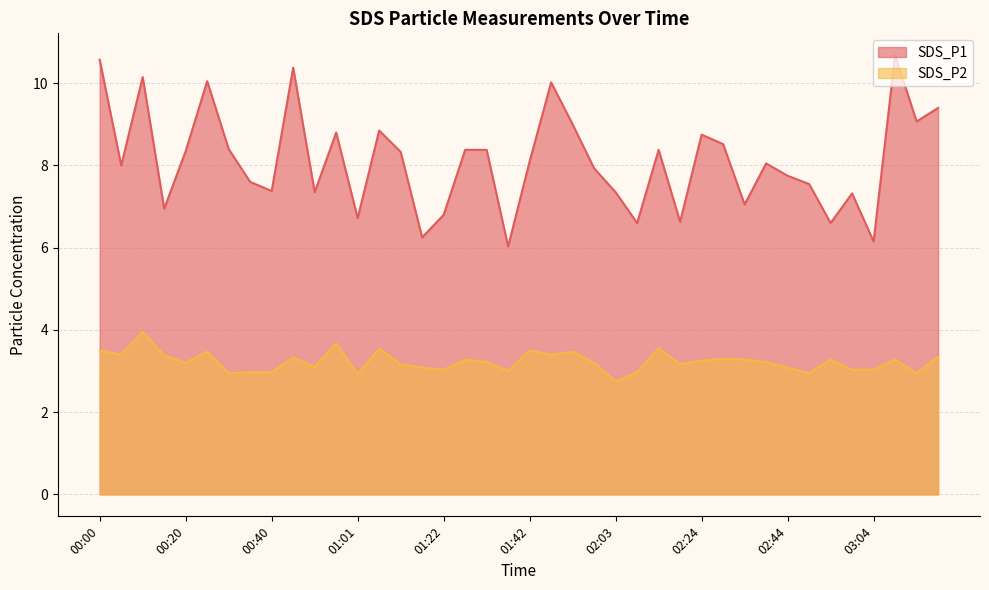

At which label is SDS_P1 closest to 8?

00:05